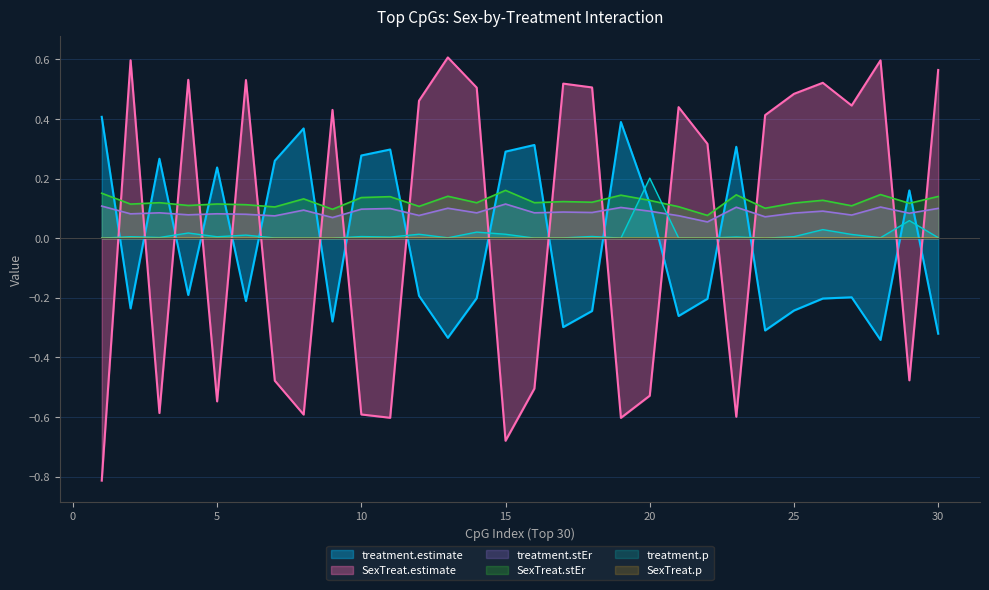

Reading left to right, extract all data points from this chart.

treatment.estimate: 1=0.4	2=-0.2	3=0.3	4=-0.2	5=0.2	6=-0.2	7=0.3	8=0.4	9=-0.3	10=0.3	11=0.3	12=-0.2	13=-0.3	14=-0.2	15=0.3	16=0.3	17=-0.3	18=-0.2	19=0.4	20=0.1	21=-0.3	22=-0.2	23=0.3	24=-0.3	25=-0.2	26=-0.2	27=-0.2	28=-0.3	29=0.2	30=-0.3
treatment.p: 1=0.0	2=0.0	3=0.0	4=0.0	5=0.0	6=0.0	7=0.0	8=0.0	9=0.0	10=0.0	11=0.0	12=0.0	13=0.0	14=0.0	15=0.0	16=0.0	17=0.0	18=0.0	19=0.0	20=0.2	21=0.0	22=0.0	23=0.0	24=0.0	25=0.0	26=0.0	27=0.0	28=0.0	29=0.1	30=0.0
SexTreat.estimate: 1=-0.8	2=0.6	3=-0.6	4=0.5	5=-0.5	6=0.5	7=-0.5	8=-0.6	9=0.4	10=-0.6	11=-0.6	12=0.5	13=0.6	14=0.5	15=-0.7	16=-0.5	17=0.5	18=0.5	19=-0.6	20=-0.5	21=0.4	22=0.3	23=-0.6	24=0.4	25=0.5	26=0.5	27=0.4	28=0.6	29=-0.5	30=0.6
SexTreat.p: 1=0.0	2=0.0	3=0.0	4=0.0	5=0.0	6=0.0	7=0.0	8=0.0	9=0.0	10=0.0	11=0.0	12=0.0	13=0.0	14=0.0	15=0.0	16=0.0	17=0.0	18=0.0	19=0.0	20=0.0	21=0.0	22=0.0	23=0.0	24=0.0	25=0.0	26=0.0	27=0.0	28=0.0	29=0.0	30=0.0
treatment.stEr: 1=0.1	2=0.1	3=0.1	4=0.1	5=0.1	6=0.1	7=0.1	8=0.1	9=0.1	10=0.1	11=0.1	12=0.1	13=0.1	14=0.1	15=0.1	16=0.1	17=0.1	18=0.1	19=0.1	20=0.1	21=0.1	22=0.1	23=0.1	24=0.1	25=0.1	26=0.1	27=0.1	28=0.1	29=0.1	30=0.1
SexTreat.stEr: 1=0.2	2=0.1	3=0.1	4=0.1	5=0.1	6=0.1	7=0.1	8=0.1	9=0.1	10=0.1	11=0.1	12=0.1	13=0.1	14=0.1	15=0.2	16=0.1	17=0.1	18=0.1	19=0.1	20=0.1	21=0.1	22=0.1	23=0.1	24=0.1	25=0.1	26=0.1	27=0.1	28=0.1	29=0.1	30=0.1